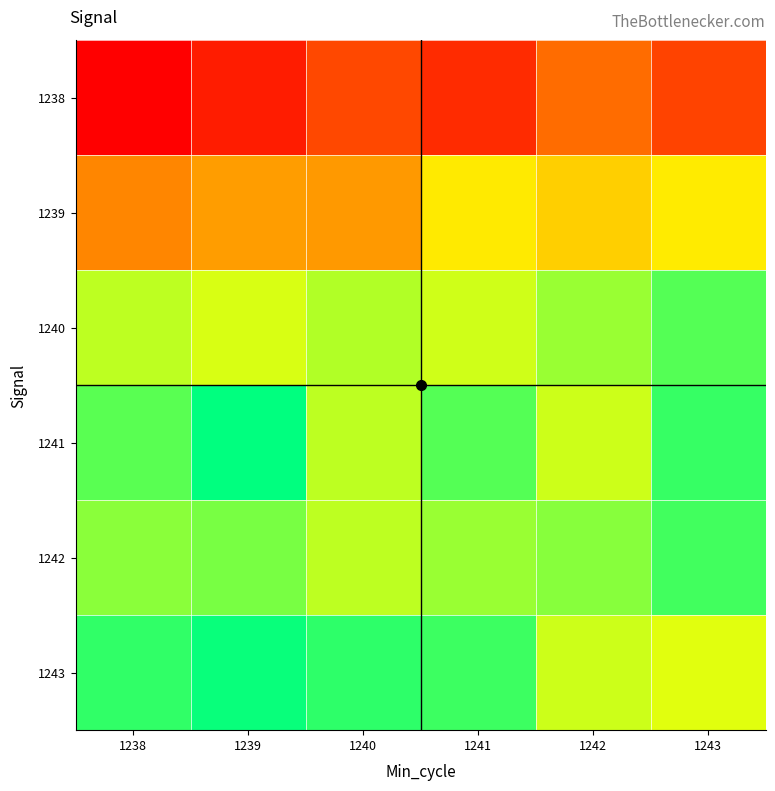

Which series has the widest spread of values?

1243